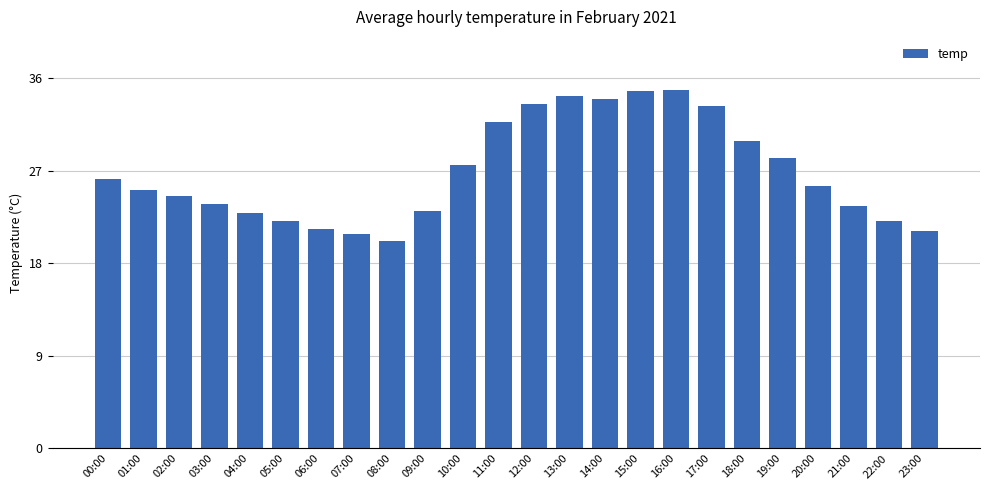

What is the label of the 19th bar from the left?

18:00